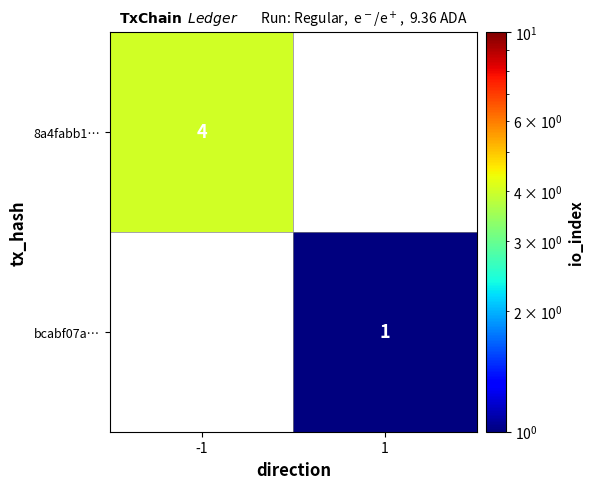

The value of 8a4fabb1… at -1 is 4. True or false?

True